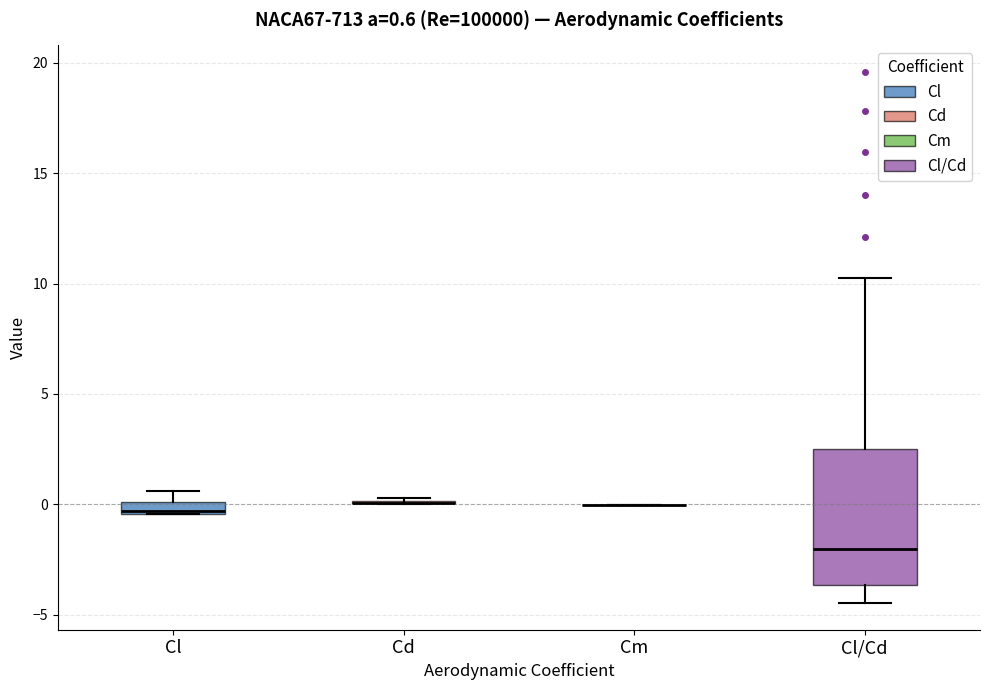

Which box is the tallest, from its lower edge to its upper edge?

Cl/Cd